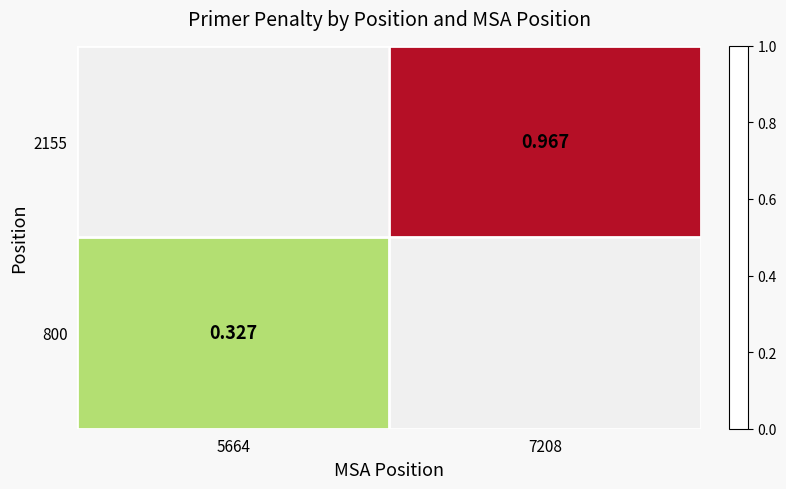

What is the maximum value shown in the chart?

1.0